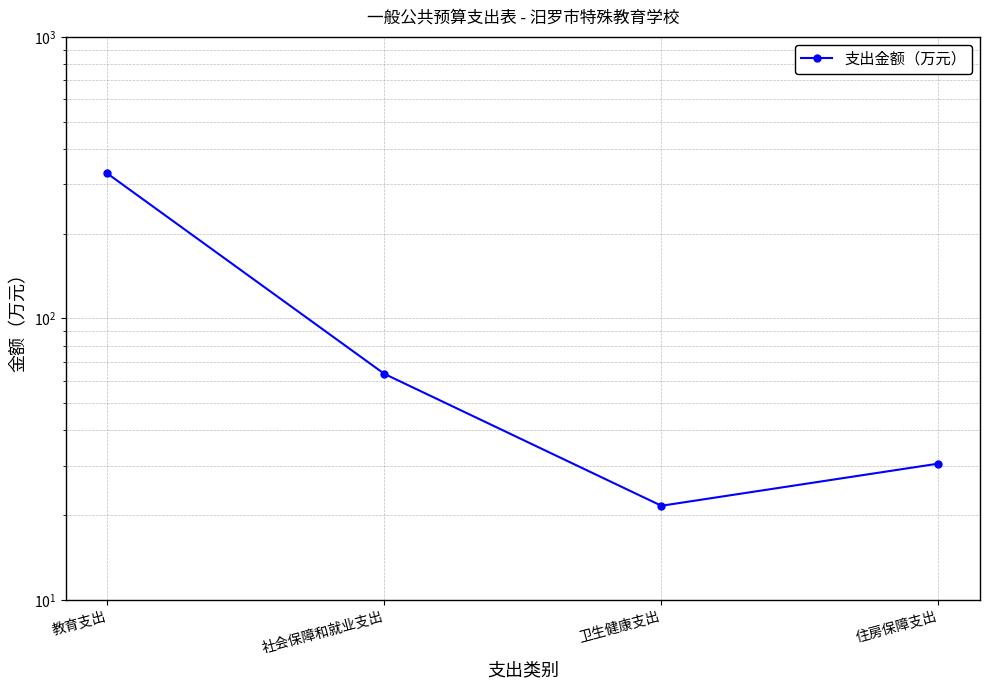

What is the value of the 1st point from the left?

327.2